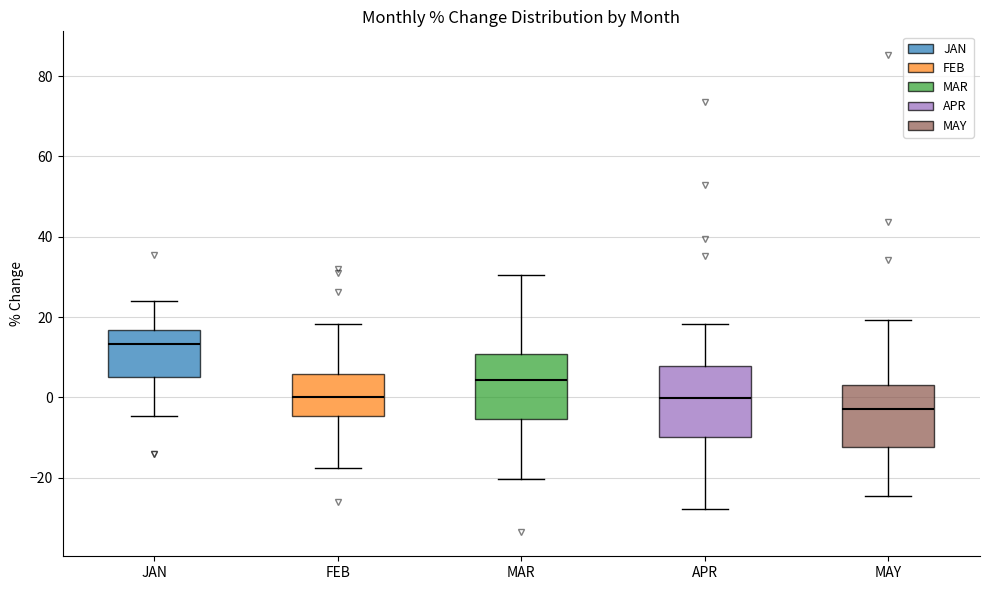

Reading left to right, transcribe this box plot: for each box, give where its median line is, the range the box spans, and where its two whiskers end, as read against the y-axis. The values are not printed on the chart, so give them approximately, as read against the axis.

JAN: median 14, box 4 to 16, whiskers -4 to 24
FEB: median 0, box -4 to 6, whiskers -18 to 18
MAR: median 4, box -6 to 10, whiskers -20 to 30
APR: median 0, box -10 to 8, whiskers -28 to 18
MAY: median -4, box -12 to 4, whiskers -24 to 20